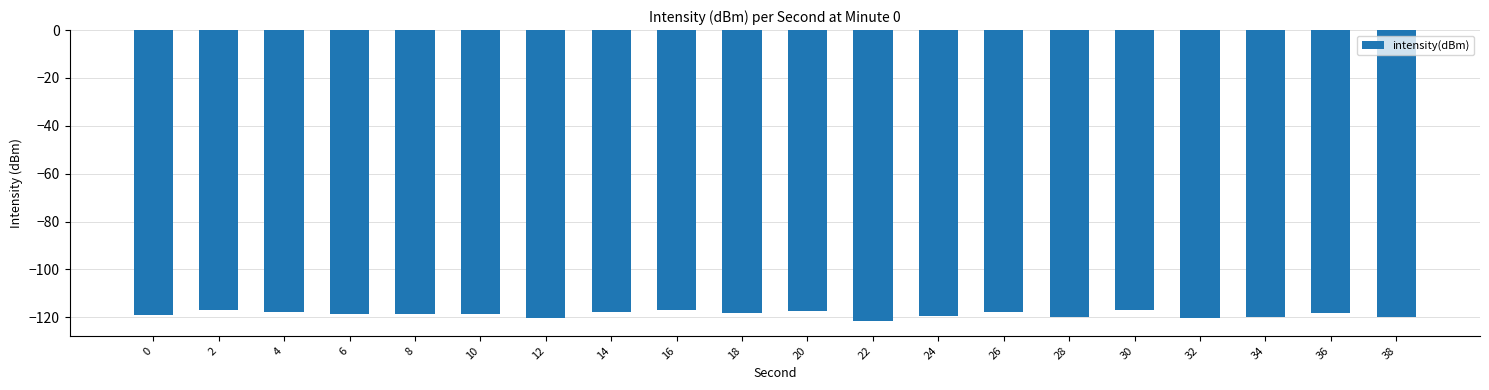

What is the difference between the maximum and minimum values?

4.8